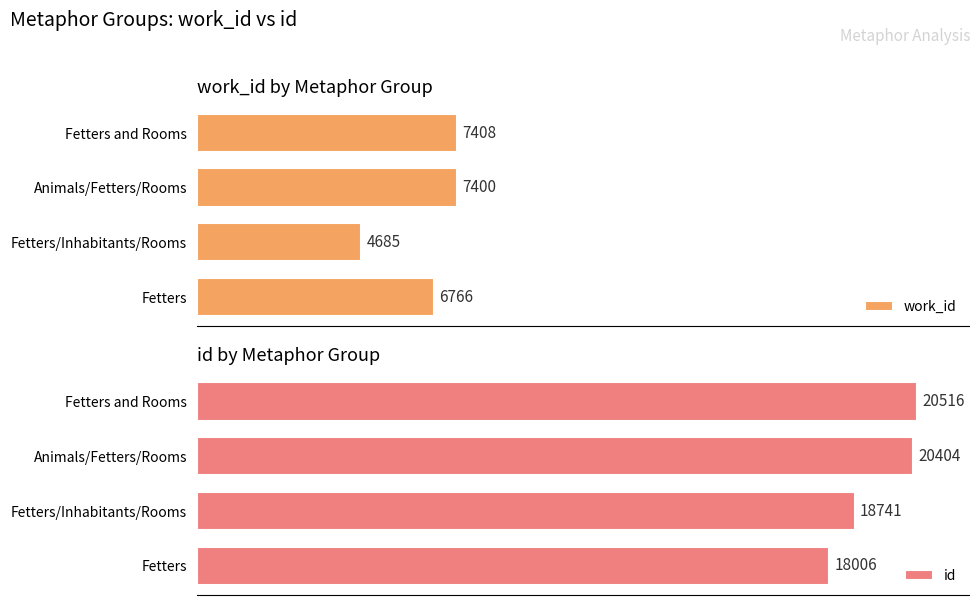

How many data points in work_id are less than 7400?

2